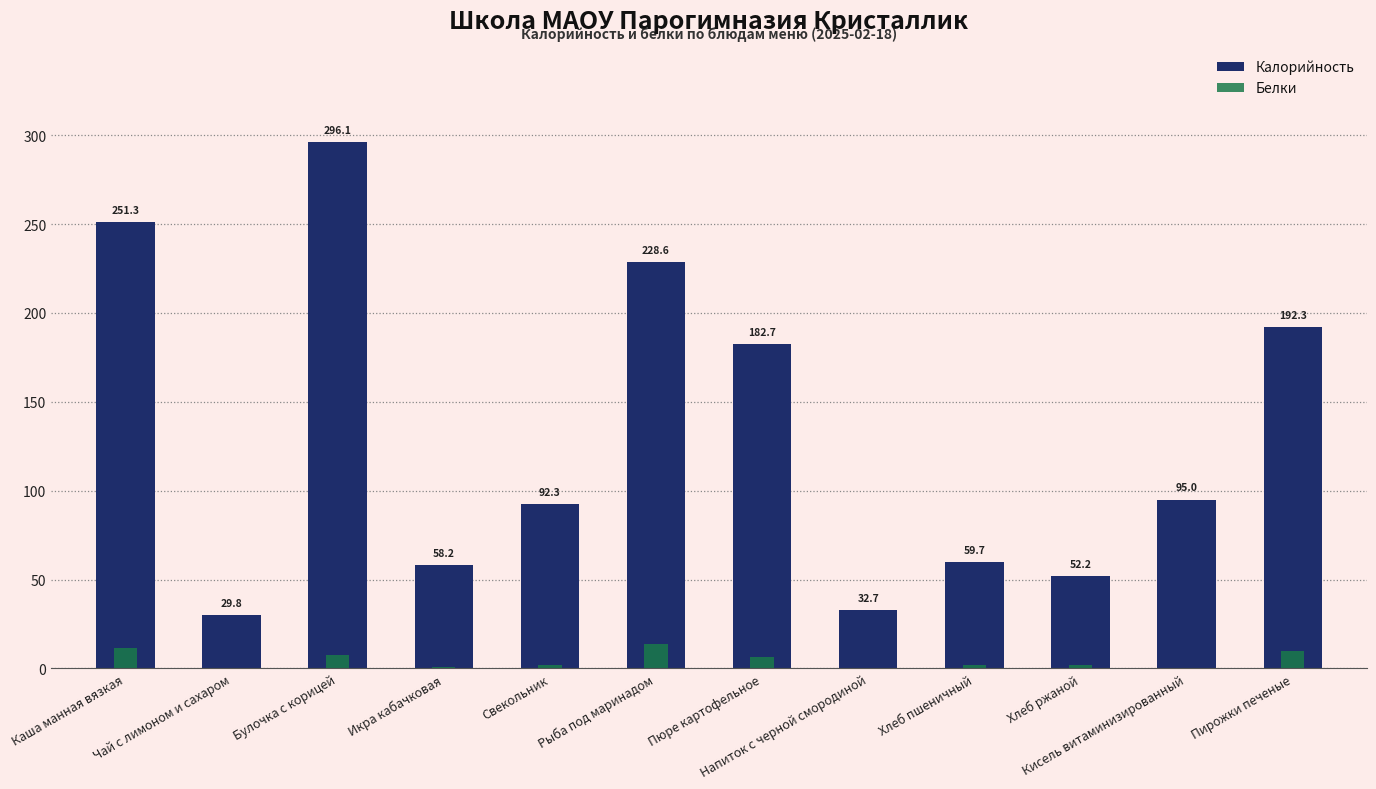

What is the total value across all series at Напиток с черной смородиной?

32.8